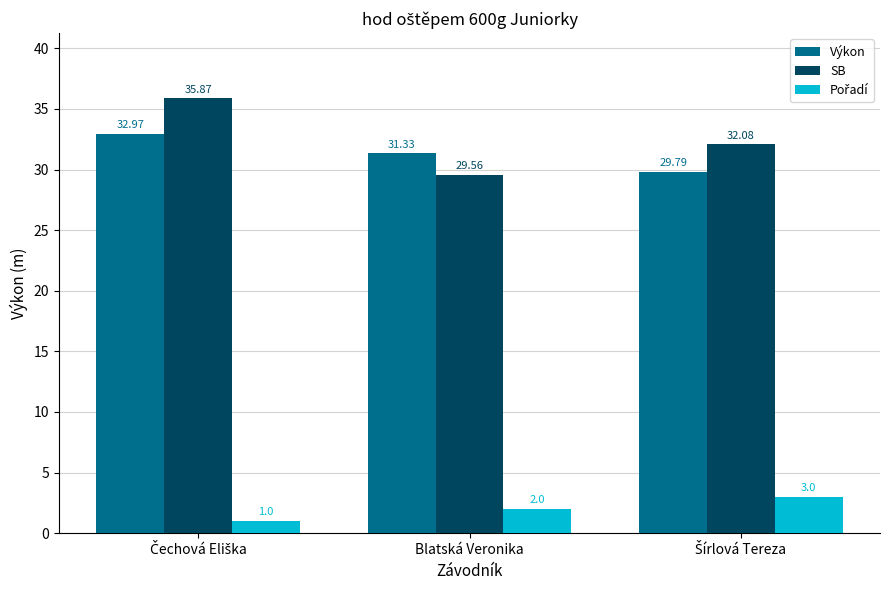

How many bars are there in each group?

3